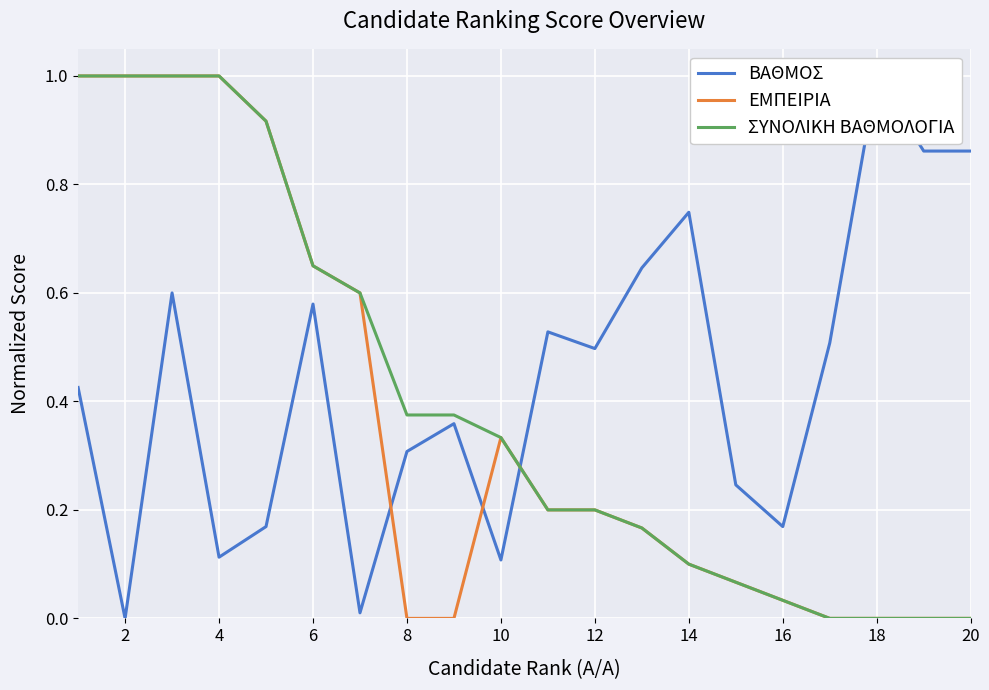

The ΣΥΝΟΛΙΚΗ ΒΑΘΜΟΛΟΓΙΑ series shows 0.3 at 12. True or false?

False